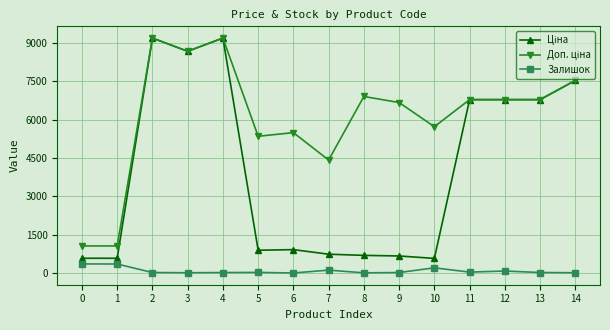

Reading left to right, extract all data points from this chart.

Ціна: 0=578.1	1=578.1	2=9196.3	3=8679.5	4=9196.3	5=892.2	6=915.8	7=737.2	8=691.0	9=667.4	10=572.7	11=6787.1	12=6787.1	13=6787.1	14=7539.3
Доп. ціна: 0=1060.0	1=1060.0	2=9196.3	3=8679.5	4=9196.3	5=5353.1	6=5495.0	7=4423.0	8=6910.3	9=6673.6	10=5727.0	11=6787.1	12=6787.1	13=6787.1	14=7539.3
Залишок: 0=356.0	1=353.0	2=20.0	3=11.0	4=18.0	5=24.0	6=2.0	7=113.0	8=8.0	9=19.0	10=204.0	11=36.0	12=79.0	13=20.0	14=11.0